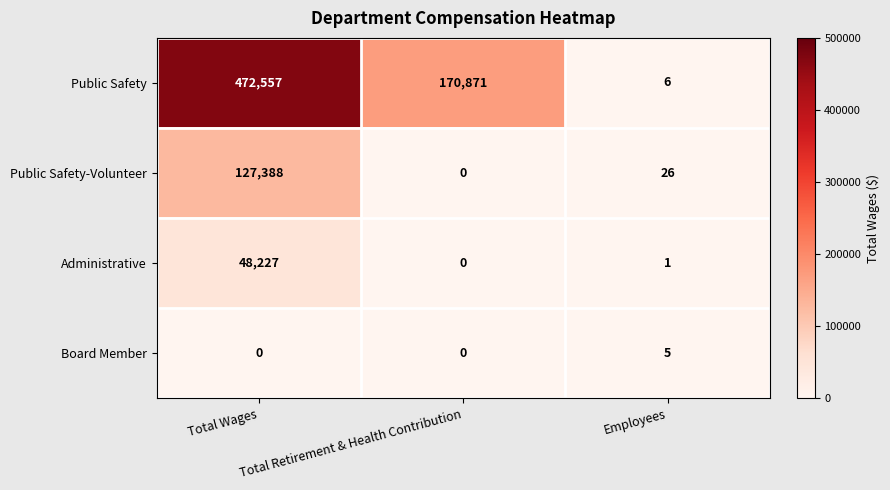

Which series changed the most between Total Retirement & Health Contribution and Employees?

Public Safety